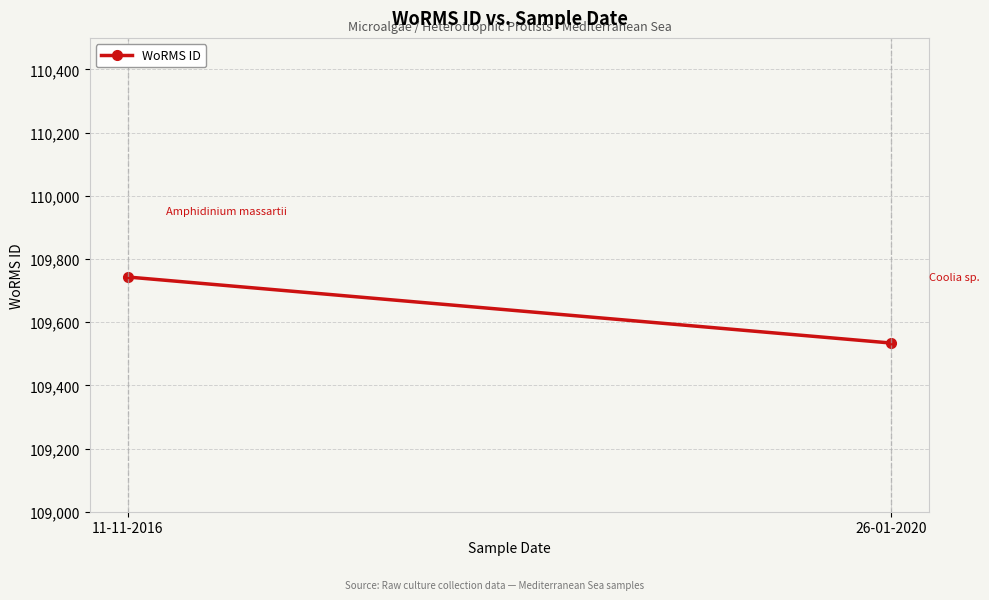

What is the change in value from 11-11-2016 to 26-01-2020?

-209